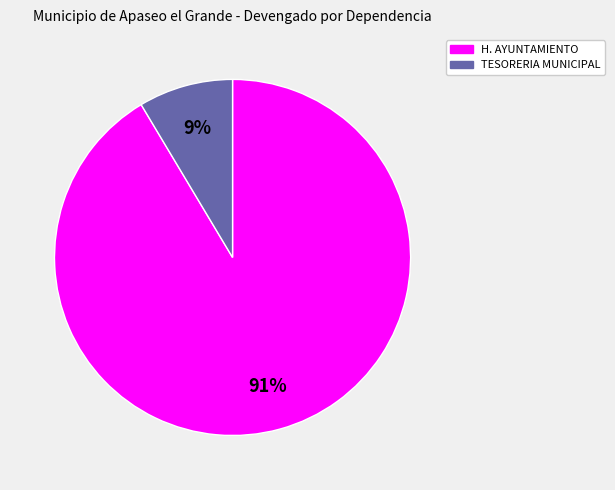

Count the number of slices in the pie.

2